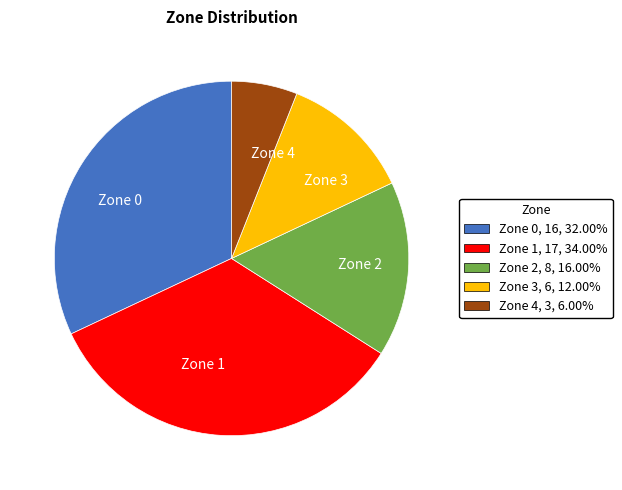

The Zone 0 slice represents 37% of the pie. True or false?

False